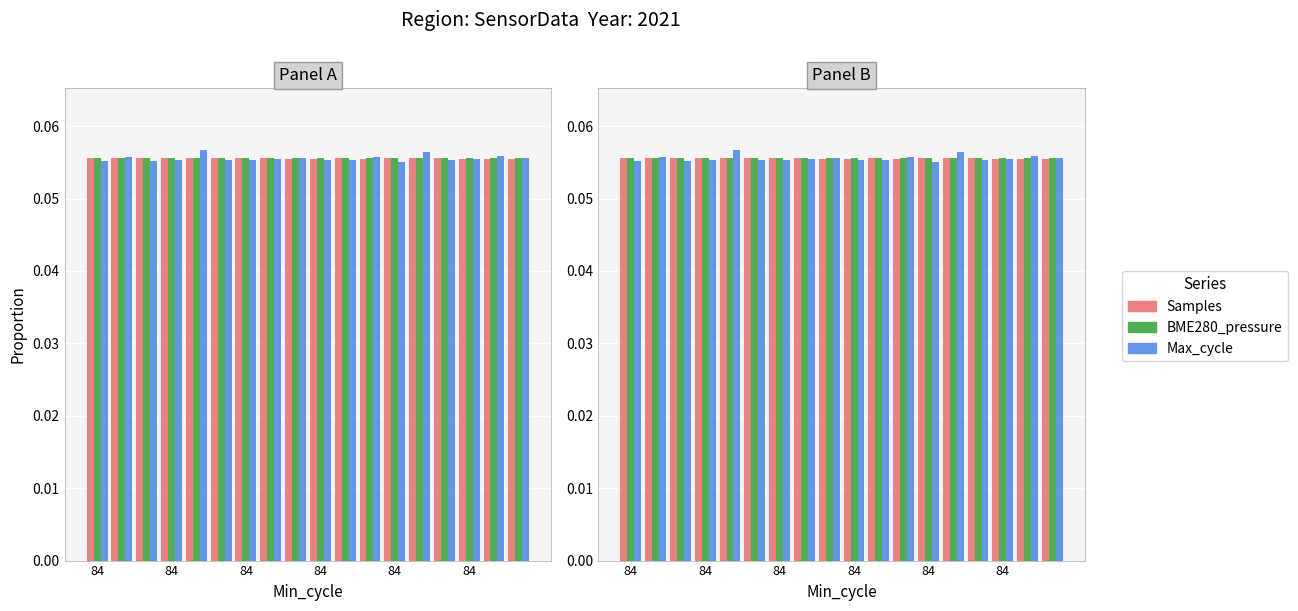

List the series in order of their peak value, highest first.

Max_cycle, Samples, BME280_pressure